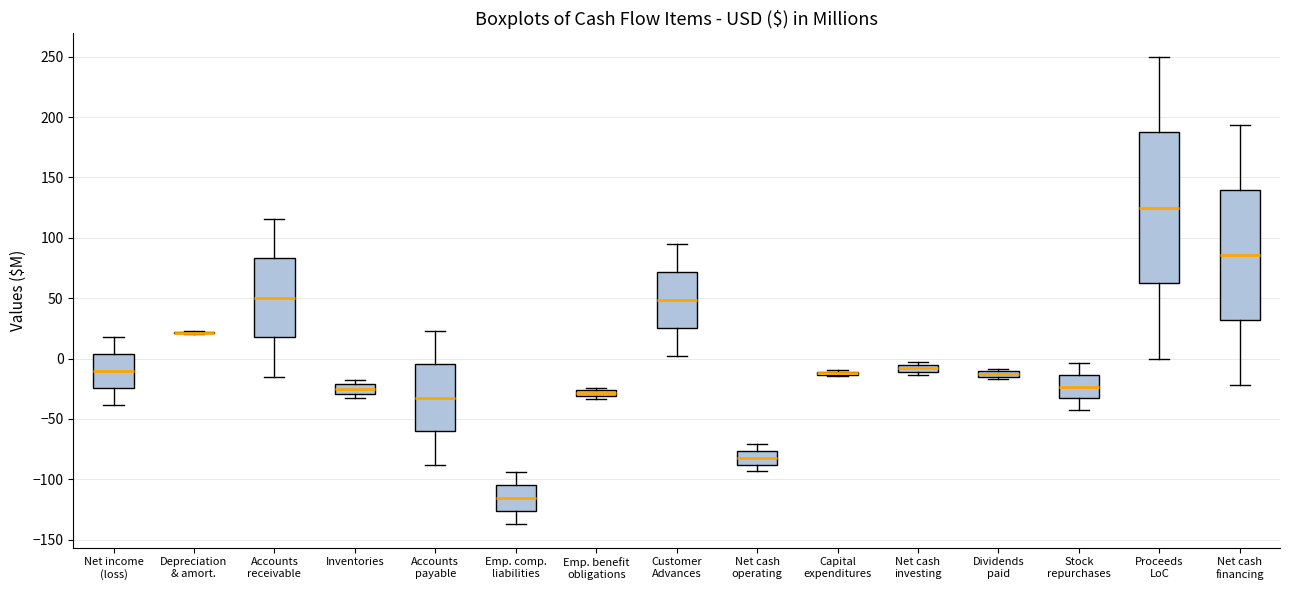

Which box is the tallest, from its lower edge to its upper edge?

Proceeds LoC